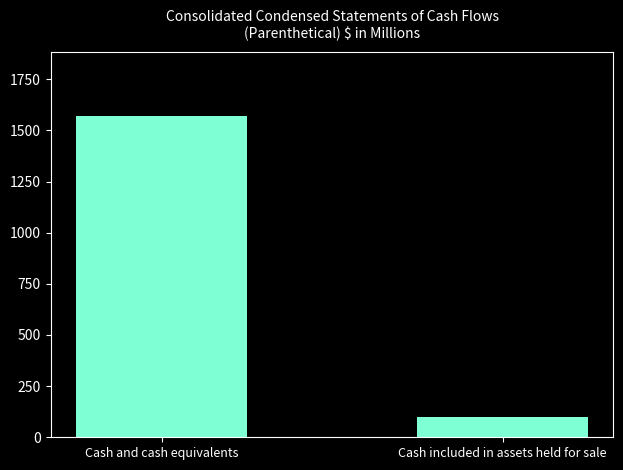

At which label is the value closest to 833?

Cash included in assets held for sale